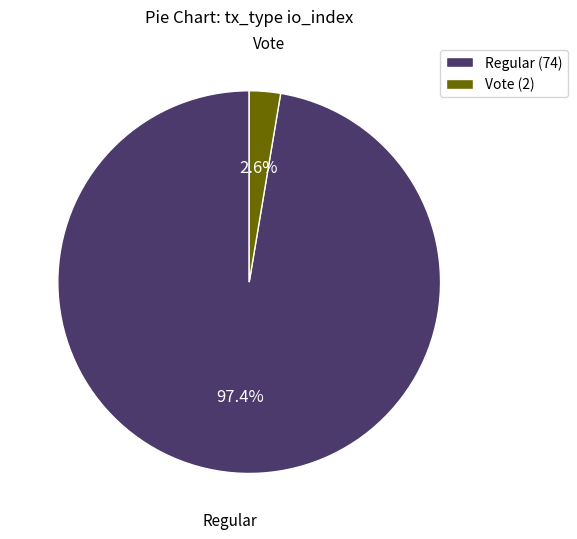

Which has a higher value, Vote (2) or Regular (74)?

Regular (74)